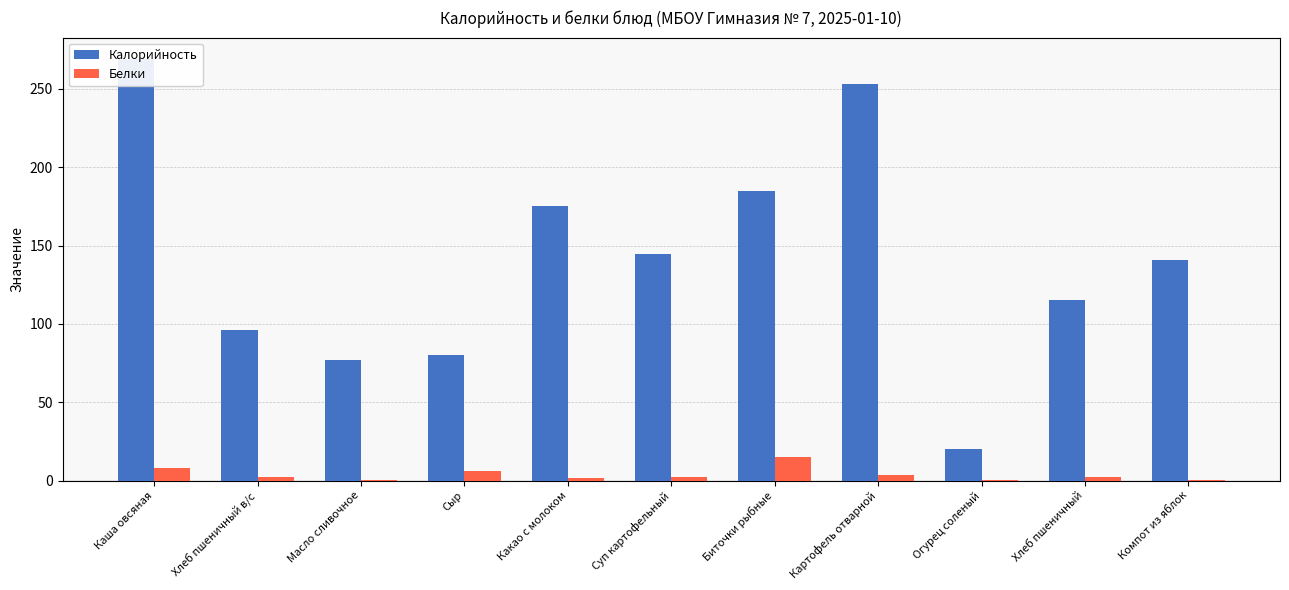

What is the total value across all series at Каша овсяная?

277.6